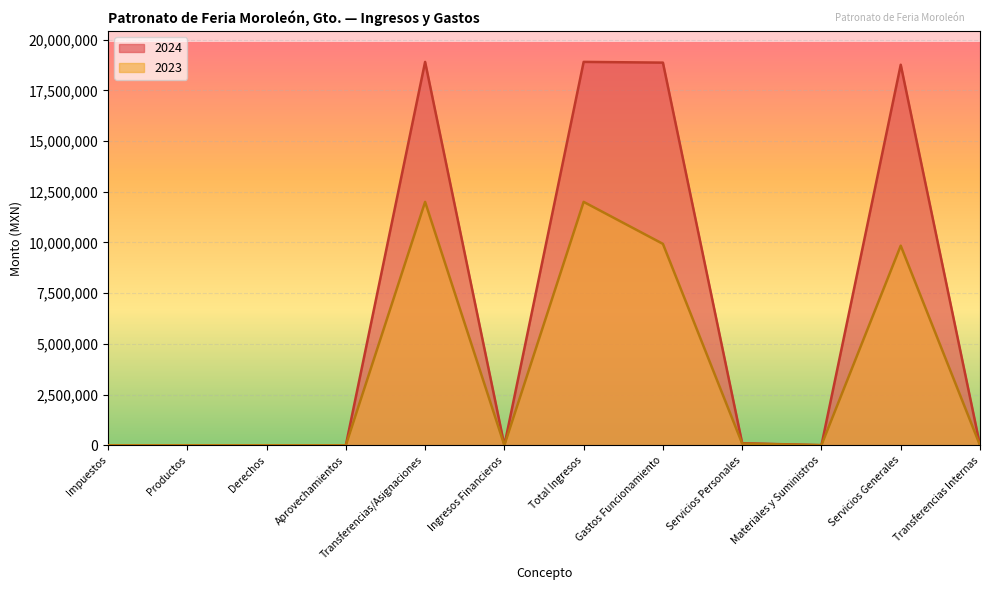

Which series ends up on top after the final intersection of 2024 and 2023?

2024